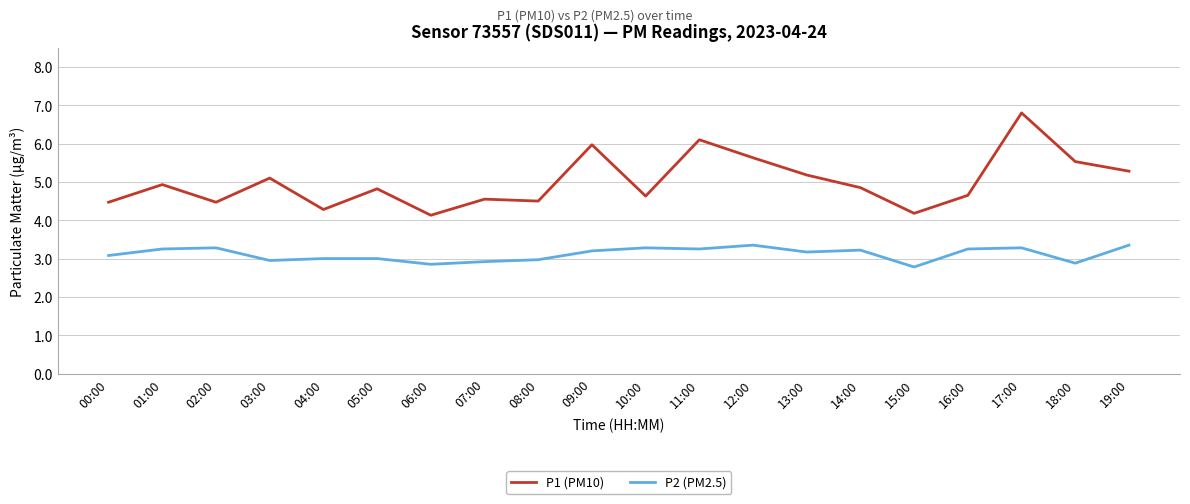

Between 01:00 and 12:00, which series saw the biggest shift?

P1 (PM10)